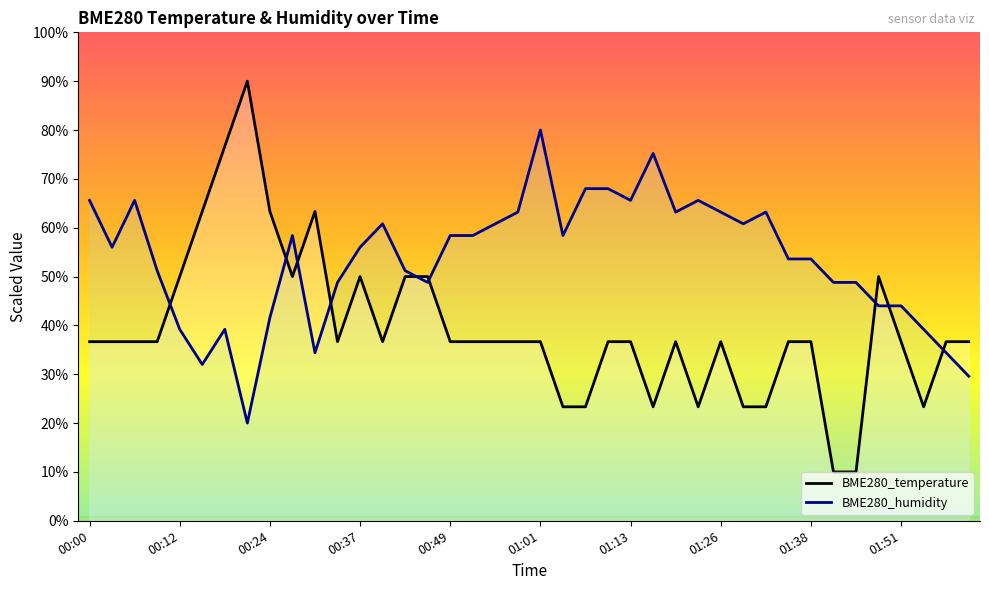

Between 00:52 and 01:32, which series saw the biggest shift?

BME280_temperature